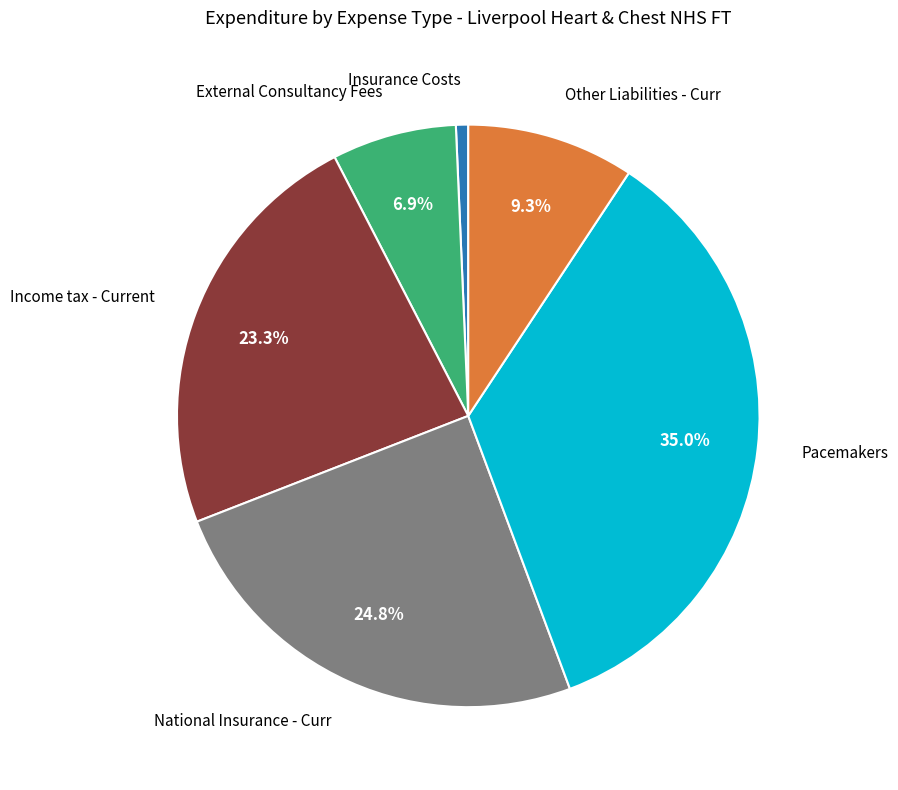

Is there any slice that represents more than half of the pie?

No